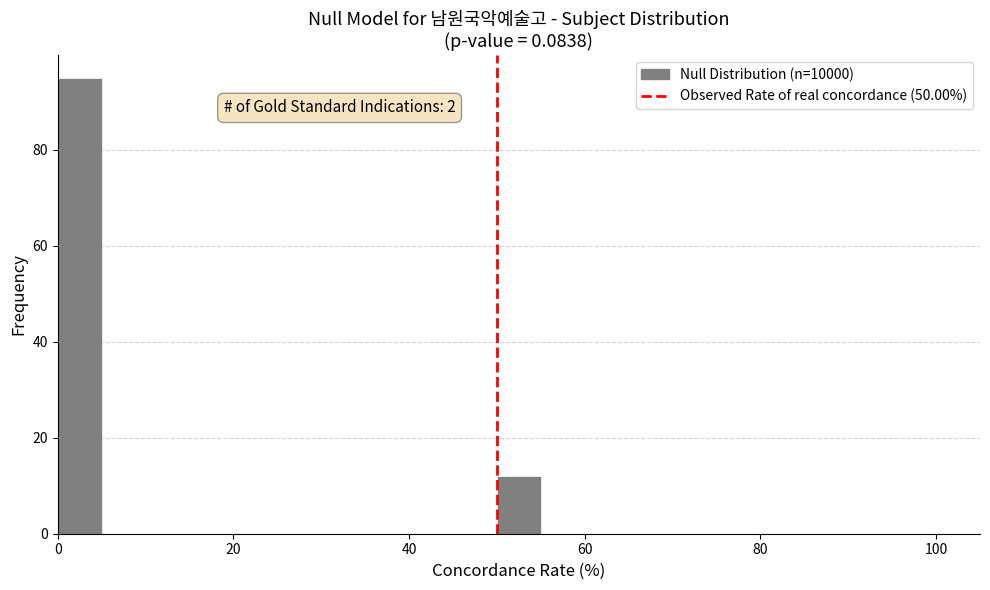

Read against the x-axis, roughly where is the centre of the tallest bar?

2